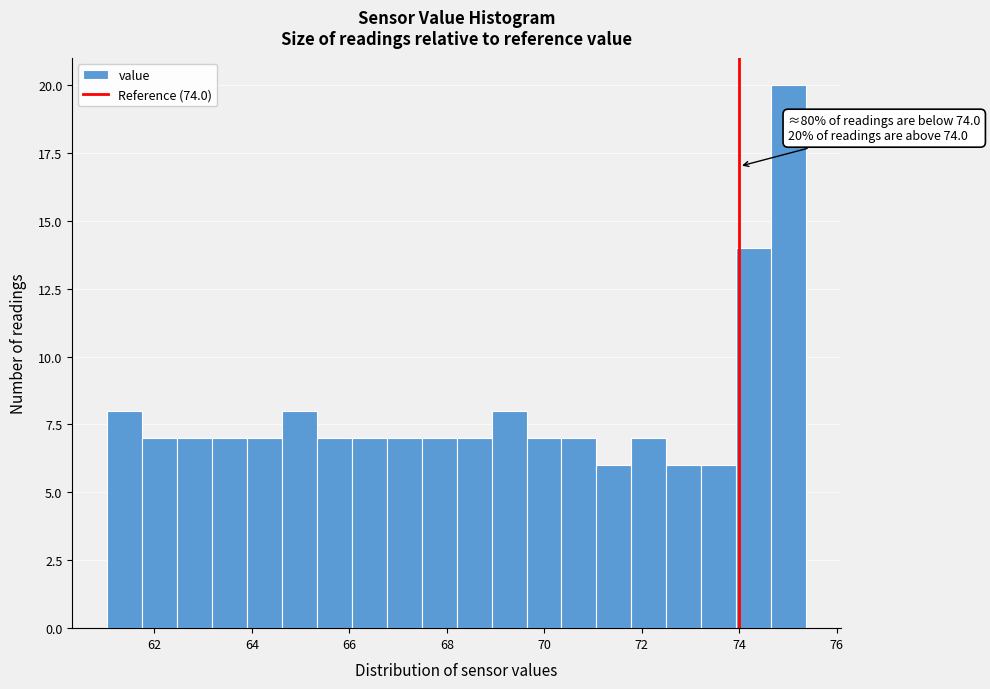

Read against the x-axis, roughly where is the centre of the tallest bar?

75.0